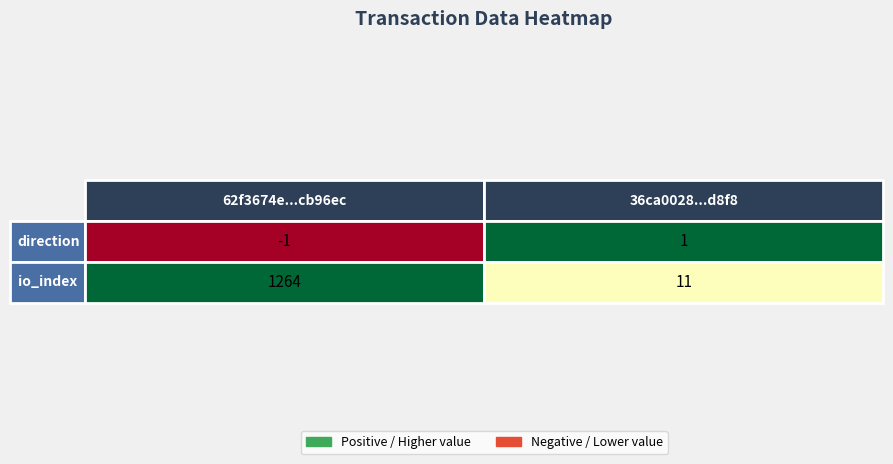

The value of 36ca0028c832c4fc07da788d877780582371d8f at 1 is 11. True or false?

True